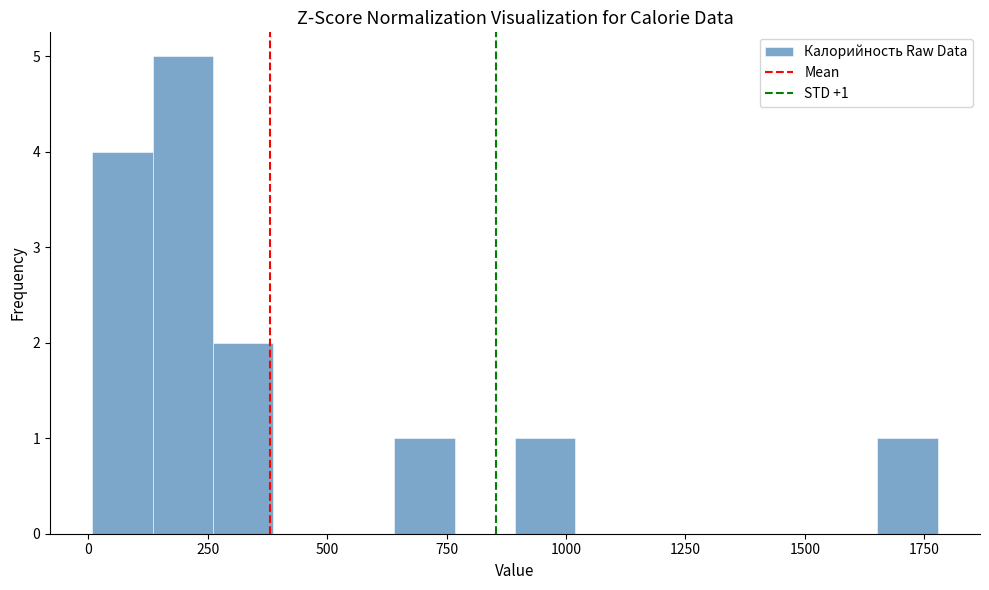

Around what value on the x-axis is the tallest bar? Give the approximate position of its centre, as read against the axis.

200